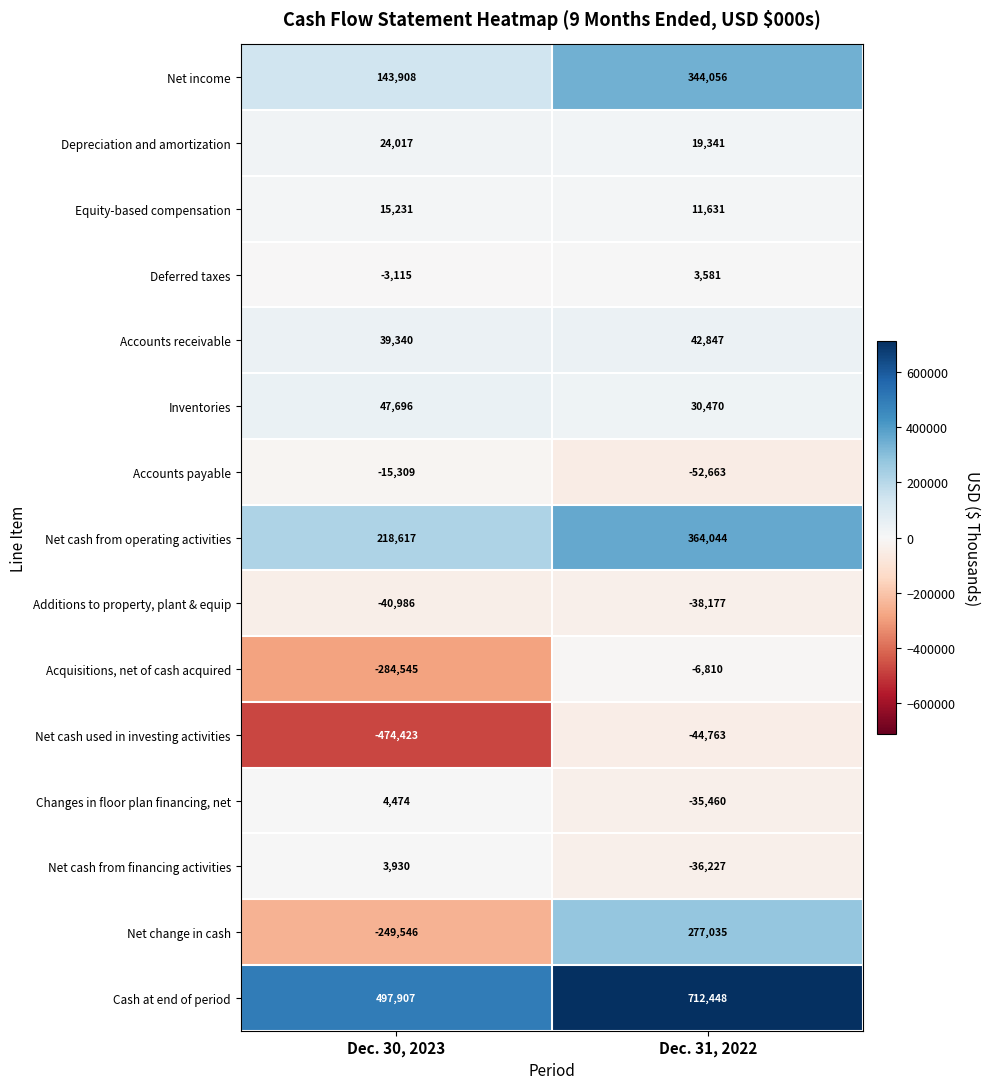

At which category does the chart reach its peak across all series?

Dec. 31, 2022